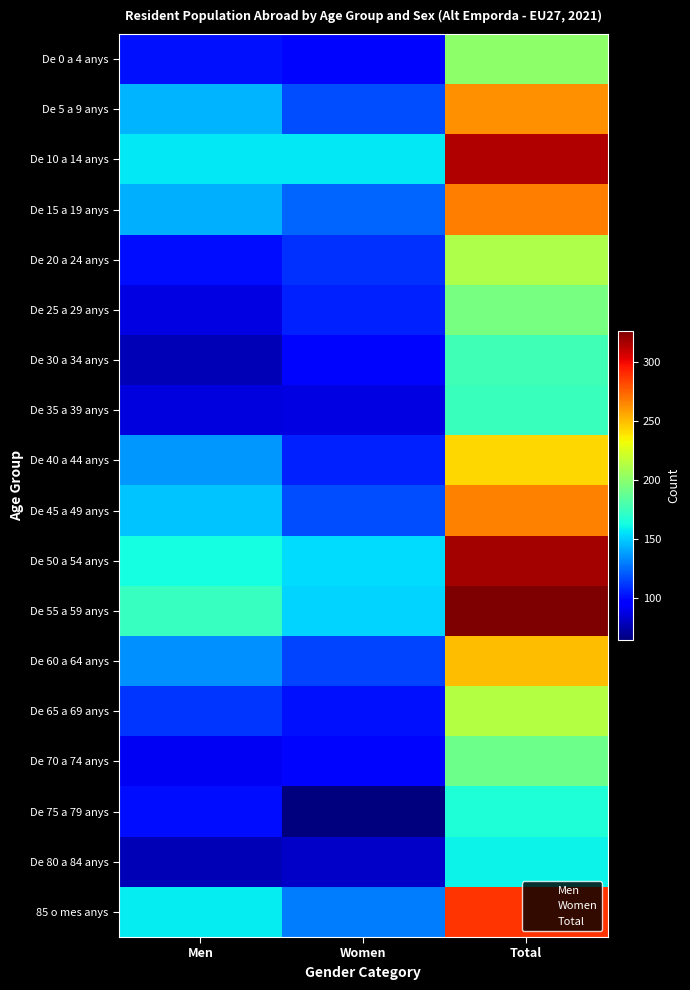

Reading right to left, extract all data points from this chart.

De 0 a 4 anys: Total=201	Women=99	Men=102
De 5 a 9 anys: Total=262	Women=118	Men=144
De 10 a 14 anys: Total=314	Women=157	Men=157
De 15 a 19 anys: Total=267	Women=124	Men=143
De 20 a 24 anys: Total=211	Women=110	Men=101
De 25 a 29 anys: Total=194	Women=106	Men=88
De 30 a 34 anys: Total=177	Women=99	Men=78
De 35 a 39 anys: Total=175	Women=88	Men=87
De 40 a 44 anys: Total=243	Women=106	Men=137
De 45 a 49 anys: Total=266	Women=118	Men=148
De 50 a 54 anys: Total=317	Women=154	Men=163
De 55 a 59 anys: Total=326	Women=152	Men=174
De 60 a 64 anys: Total=250	Women=115	Men=135
De 65 a 69 anys: Total=213	Women=102	Men=111
De 70 a 74 anys: Total=191	Women=99	Men=92
De 75 a 79 anys: Total=166	Women=65	Men=101
De 80 a 84 anys: Total=160	Women=82	Men=78
85 o mes anys: Total=288	Women=130	Men=158